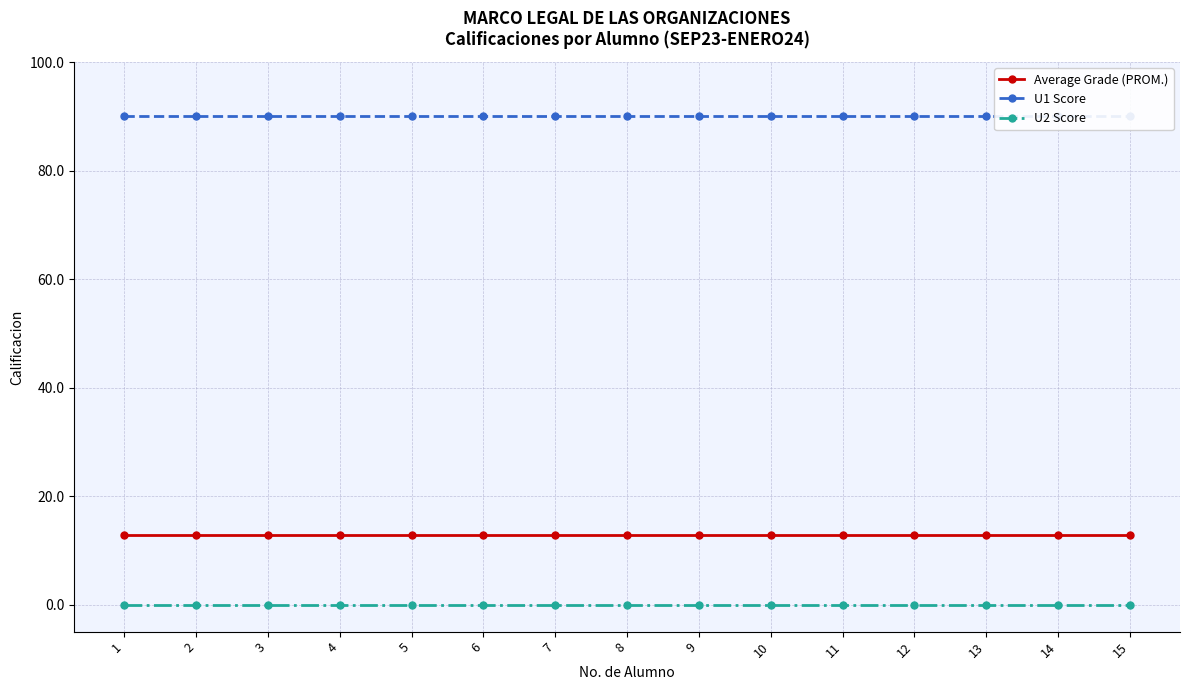

True or false: U2 Score and Average Grade (PROM.) intersect in this chart.

False